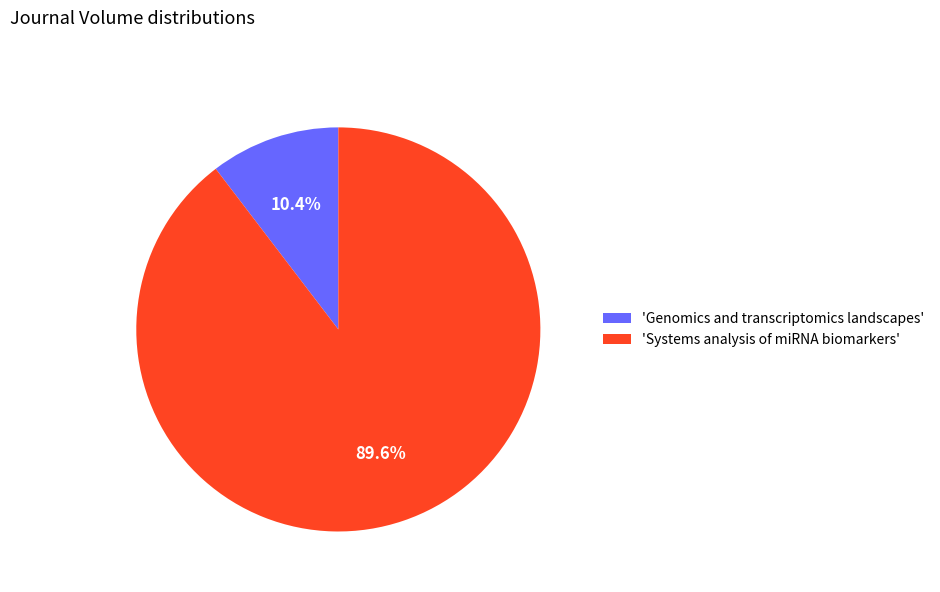

Between 'Systems analysis of miRNA biomarkers' and 'Genomics and transcriptomics landscapes', which is larger?

'Systems analysis of miRNA biomarkers'